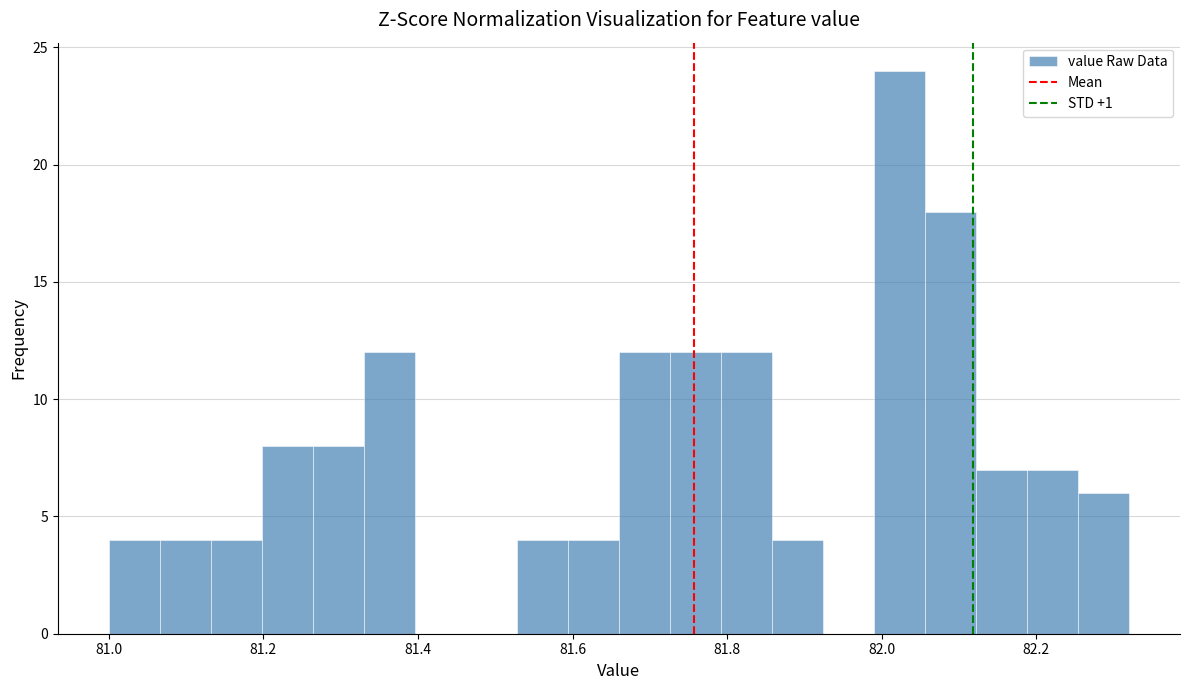

Read against the x-axis, roughly where is the centre of the tallest bar?

82.02